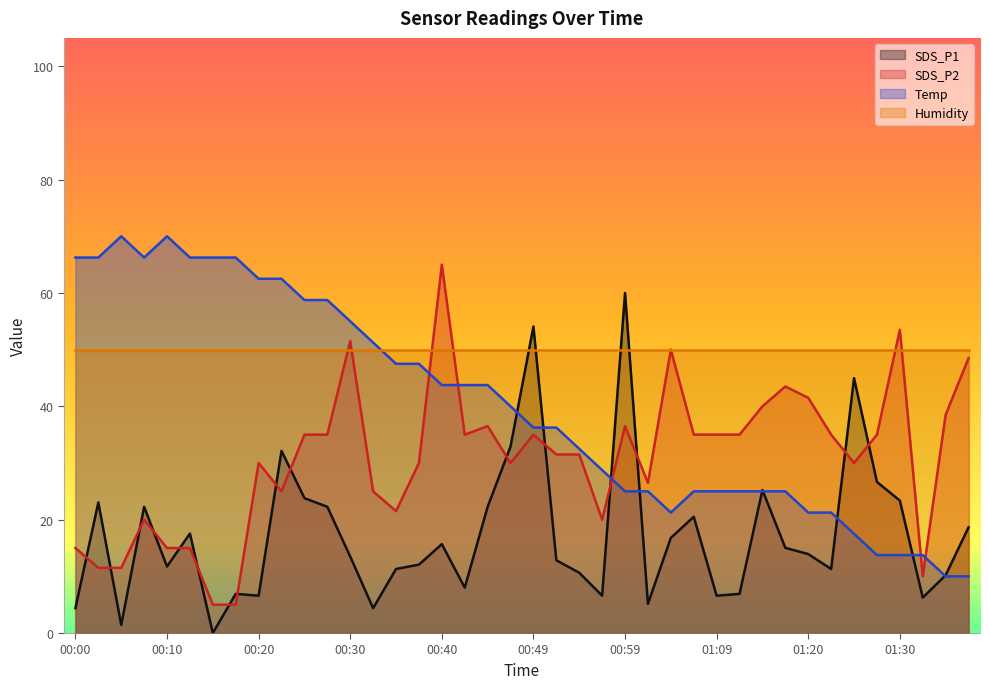

What is the highest value of the SDS_P1 series?

60.0